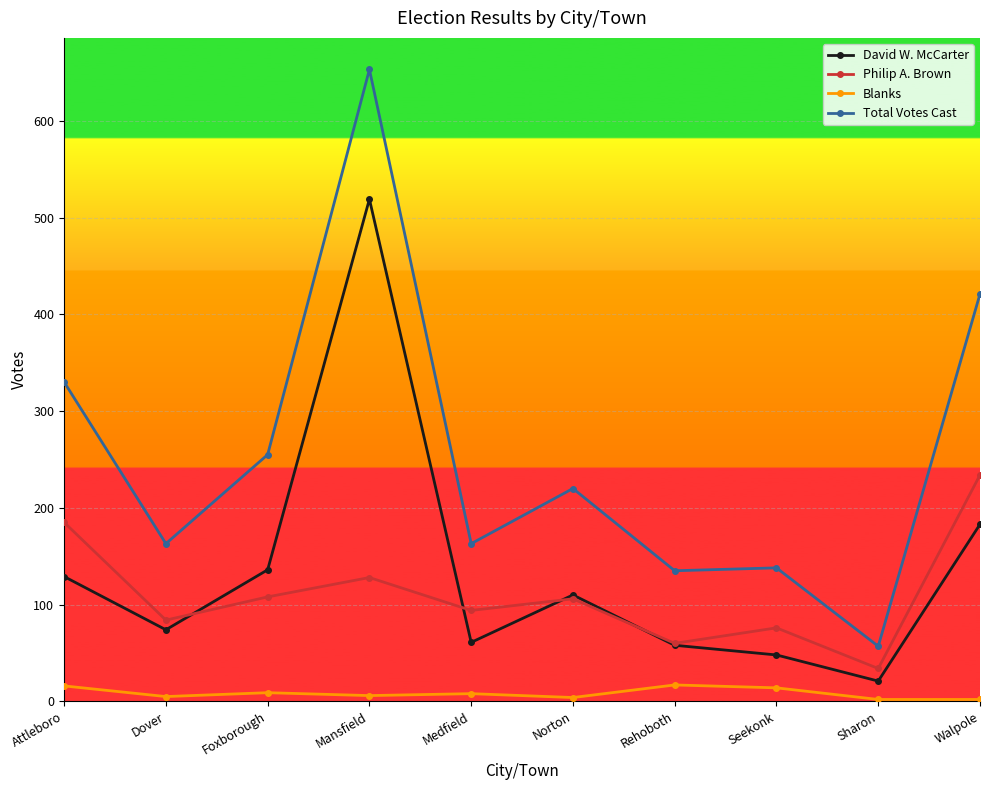

What is the average value of the Philip A. Brown series?

111